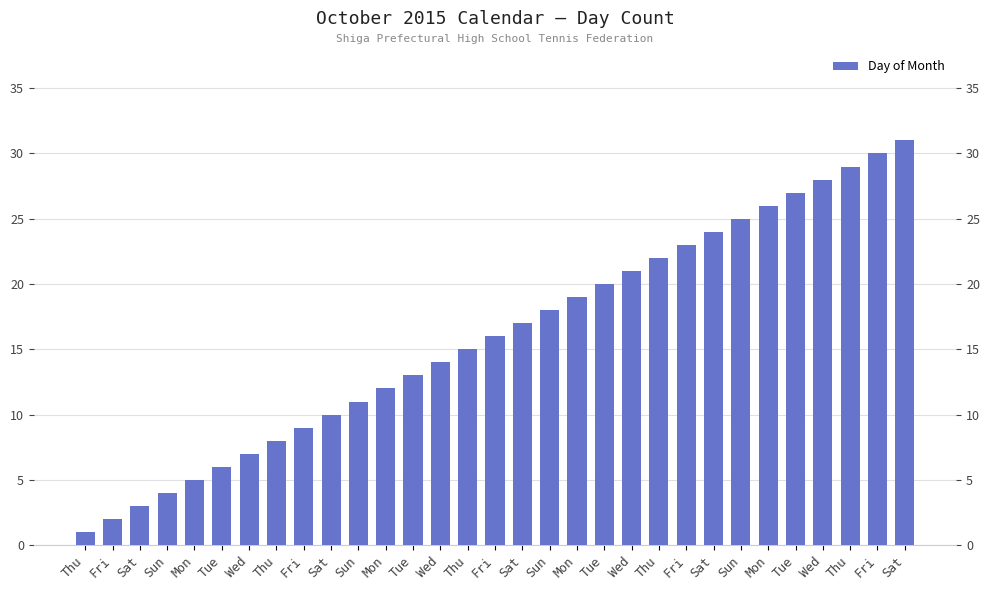

What is the difference between the second highest and minimum values?

29